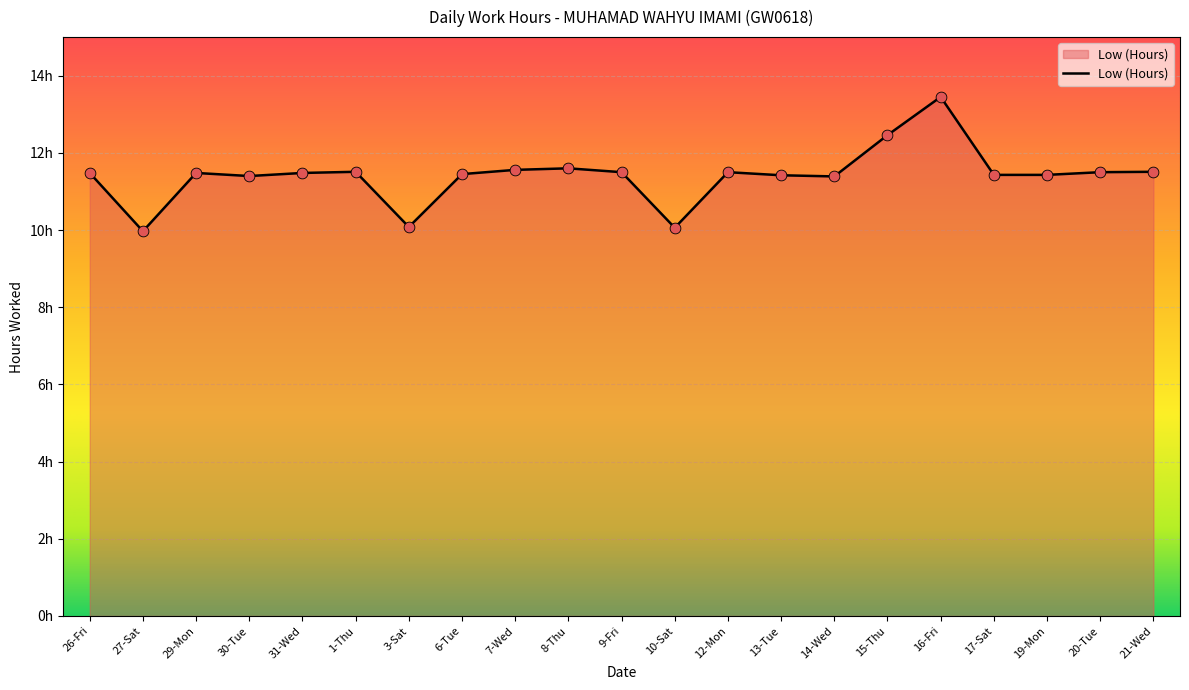

Does the chart have visible grid lines?

Yes